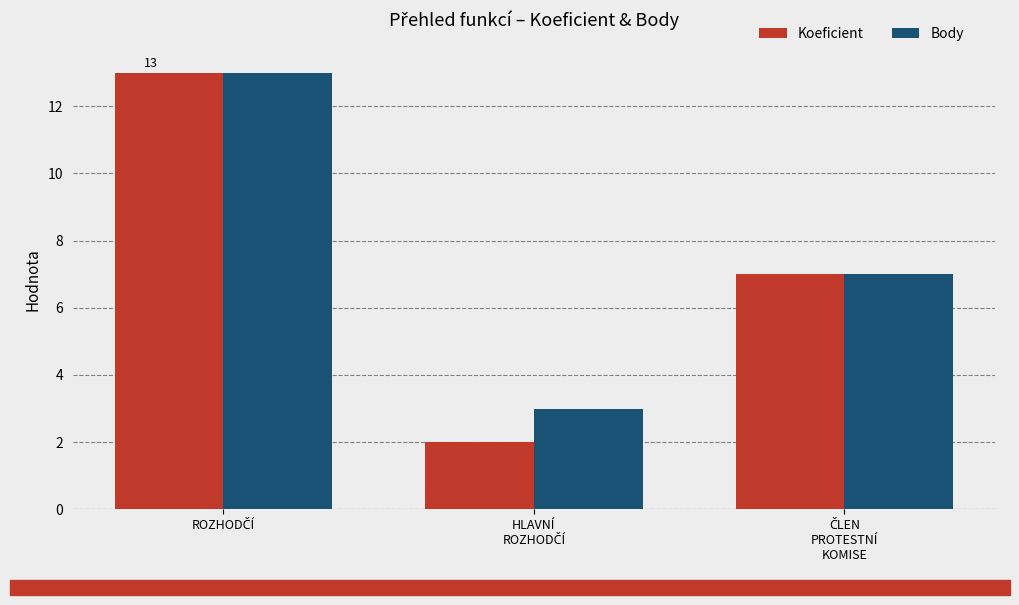

How many categories are shown in the chart?

3